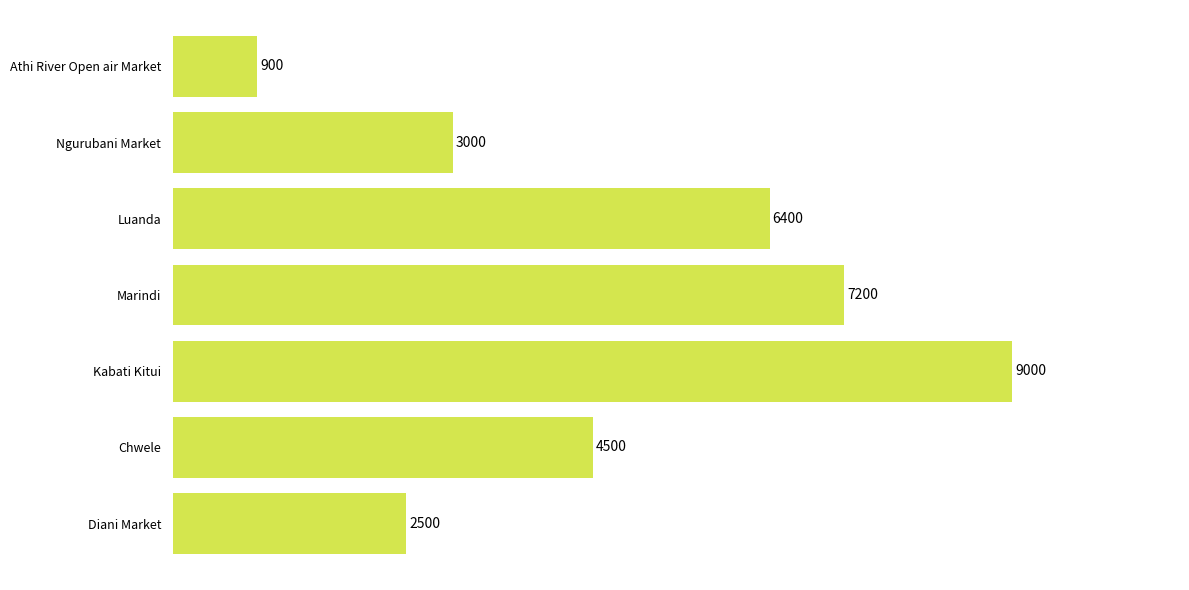

At which label is the value closest to 4950?

Chwele